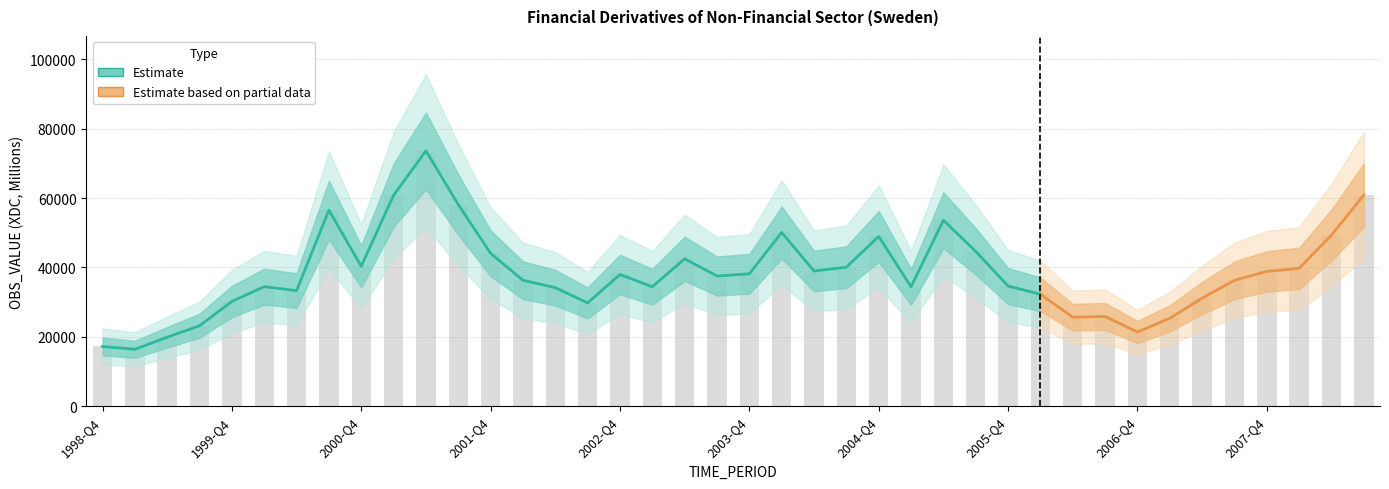

What is the label of the 30th bar from the right?

2001-Q2